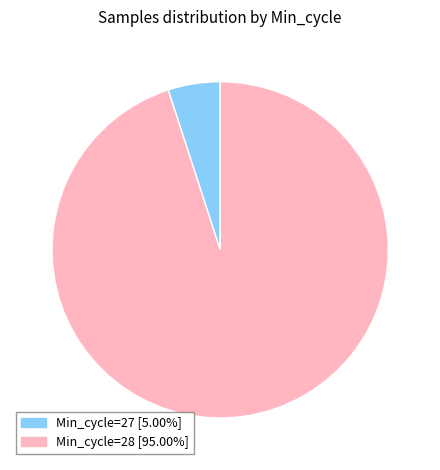

Is there any slice that represents more than half of the pie?

Yes